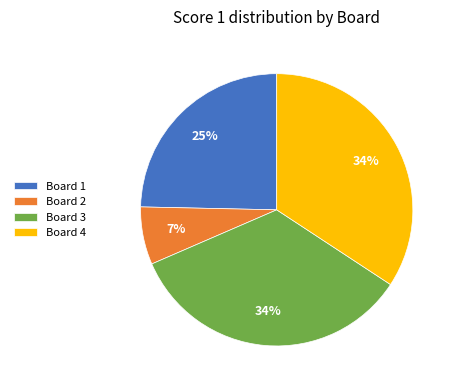

To the nearest percent, what is the difference between the largest and smallest slice percentages?

27%